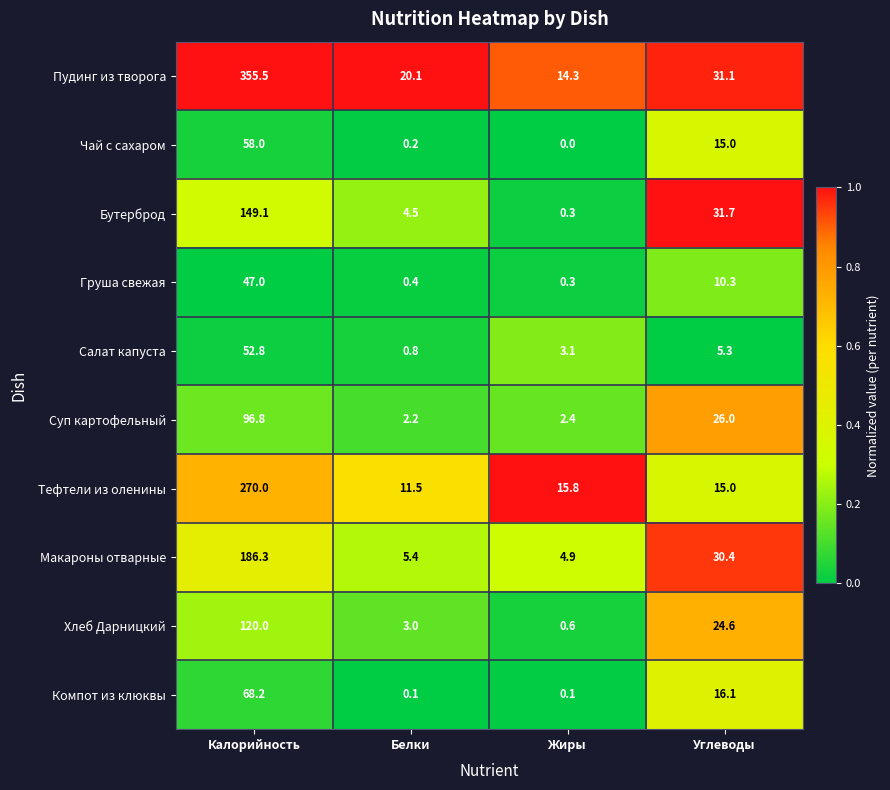

At which category is the sum across all series the highest?

Калорийность